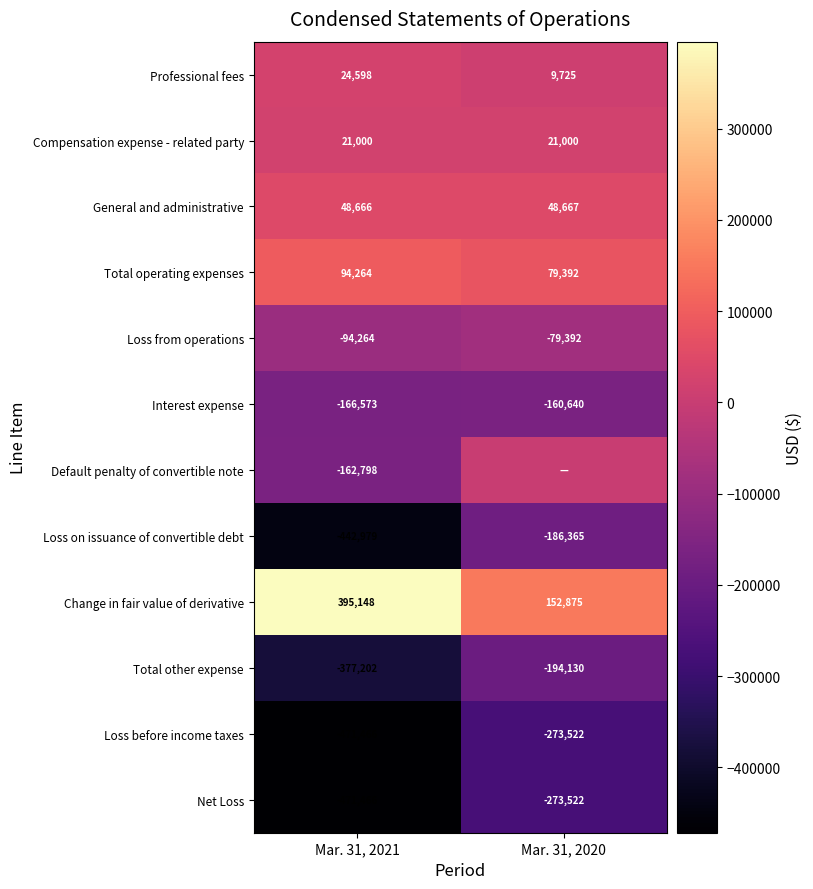

Count the number of data series in this chart.

12